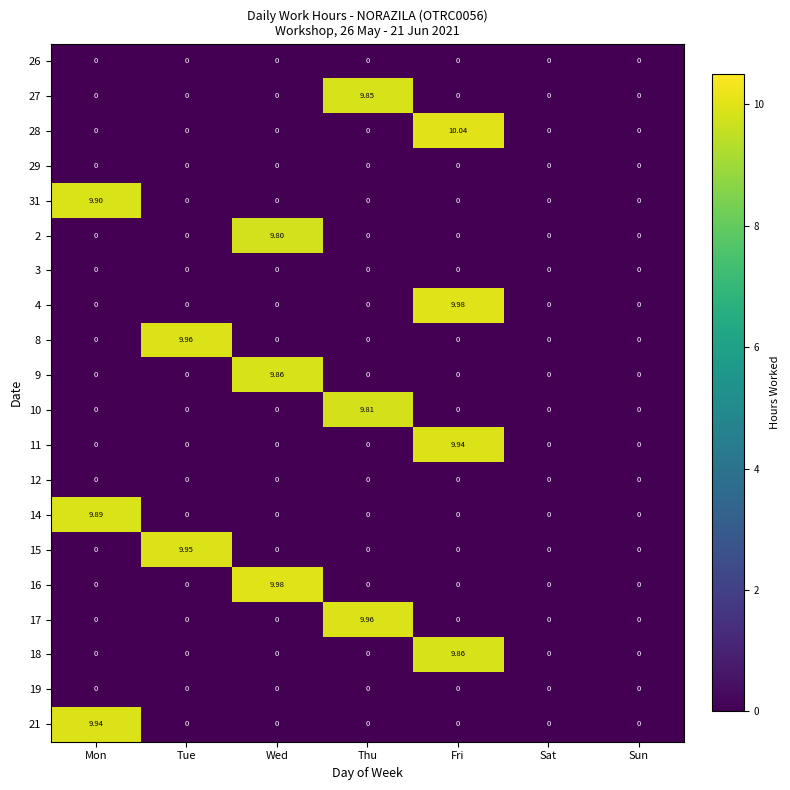

At which category is the sum across all series the highest?

Fri